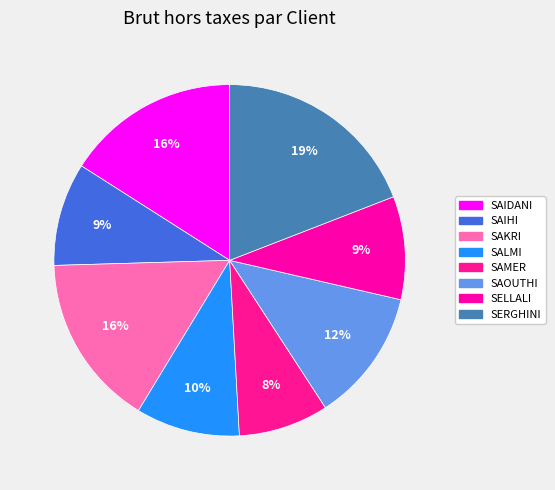

Does any single category account for the majority?

No